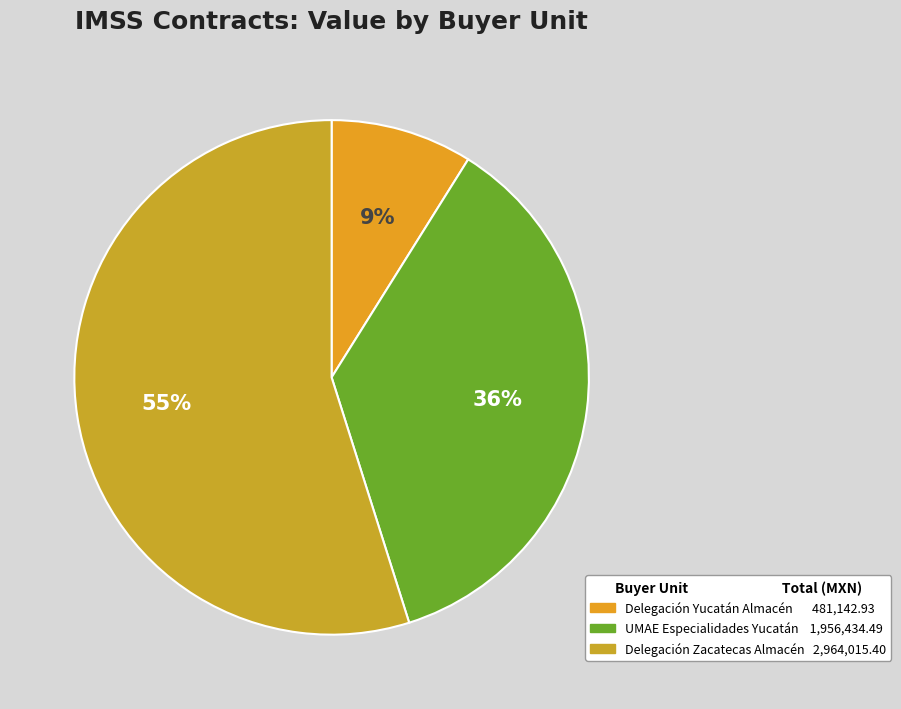

Is there a majority slice in this chart?

Yes